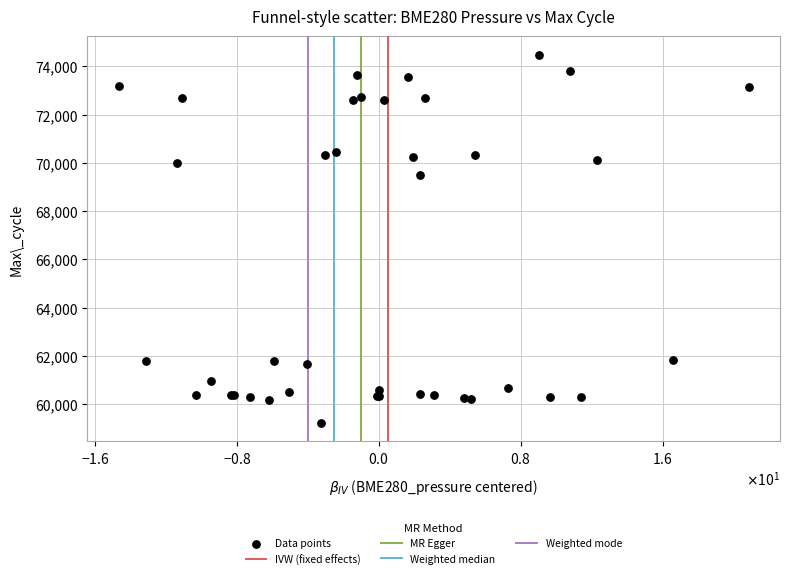

What Y value in the scatter plot is closest to 66861?

69496